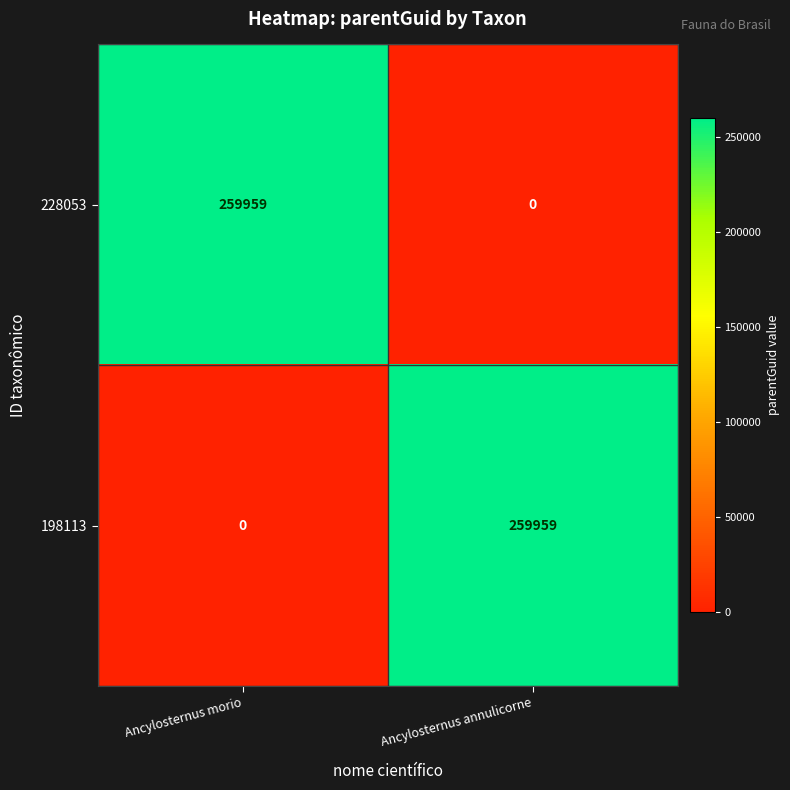

What is the difference between the maximum and minimum values in the 198113 series?

259959